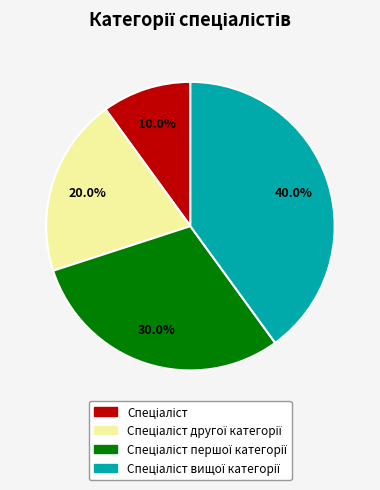

Is there any slice that represents more than half of the pie?

No